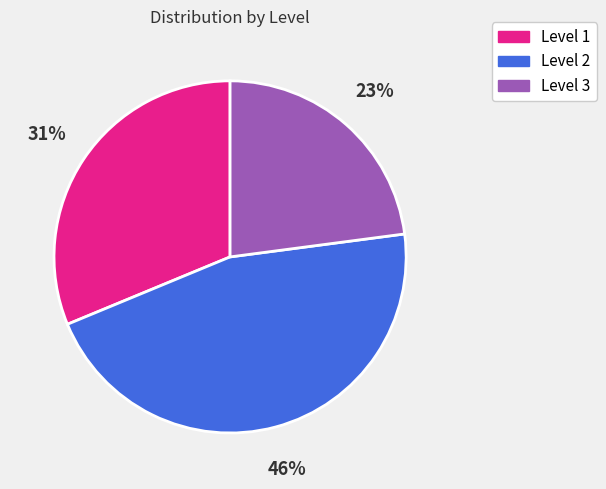

Is there a majority slice in this chart?

No